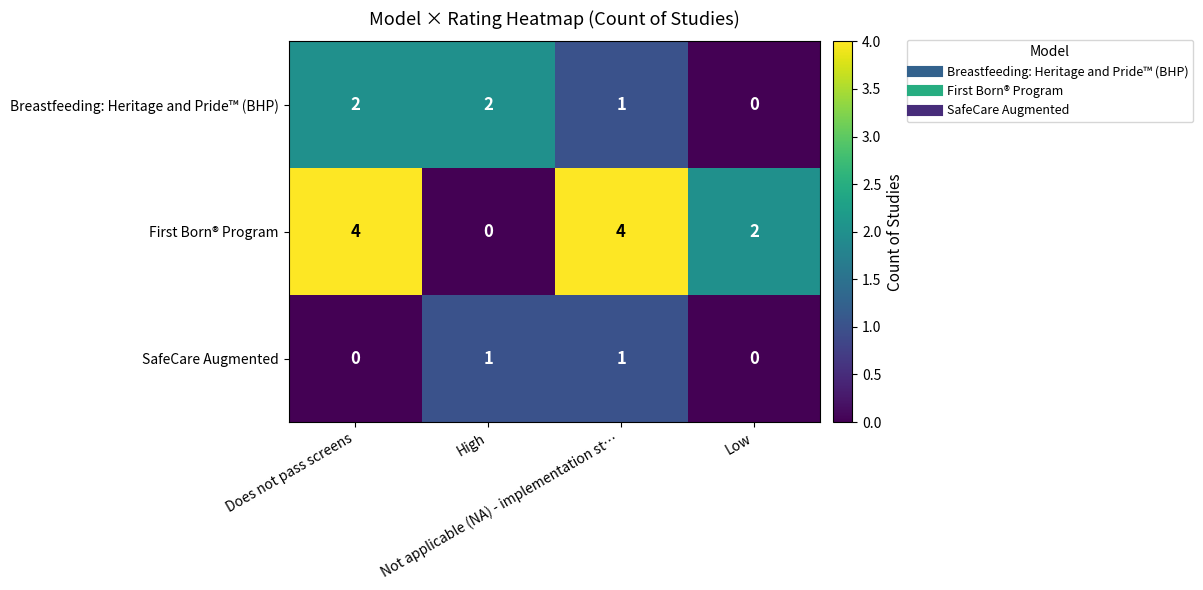

Rank the series by their maximum value, from lowest to highest.

SafeCare Augmented, Breastfeeding: Heritage and Pride™ (BHP), First Born® Program